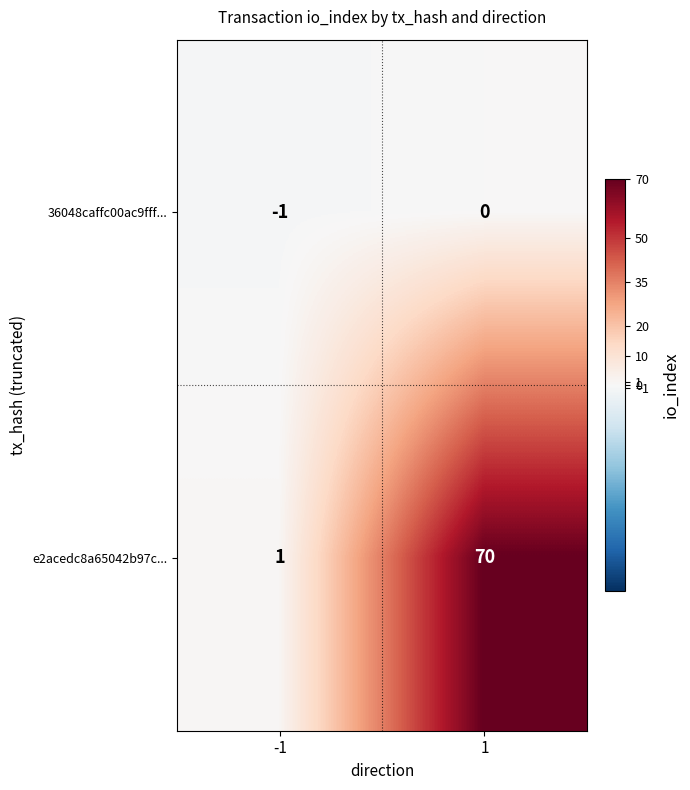

Reading right to left, transcribe all the data shown in this chart.

36048caffc00ac9fff...: 0	-1
e2acedc8a65042b97c...: 70	1